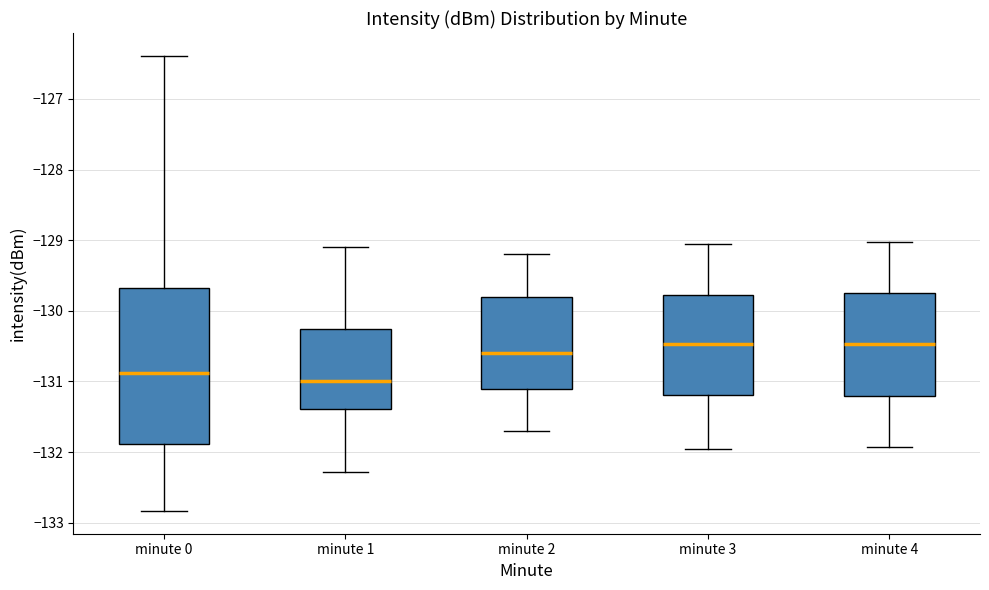

Comparing the boxes themselves (not the whiskers), which one is the tallest?

minute 0